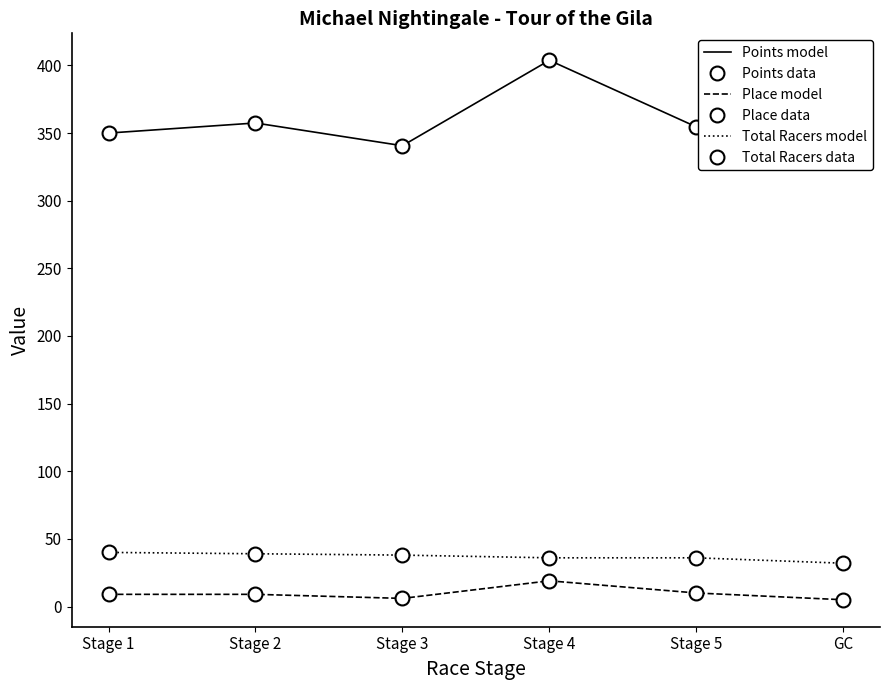

What is the difference between the highest and lowest values at Stage 5?

344.6